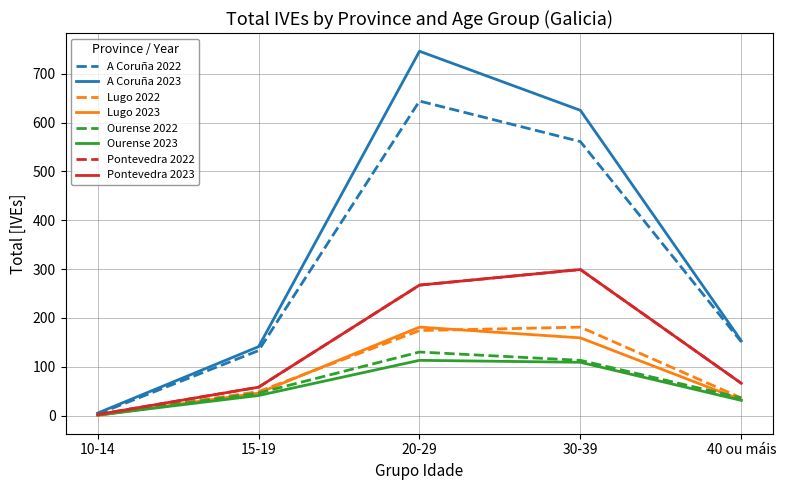

Does the chart have visible grid lines?

Yes